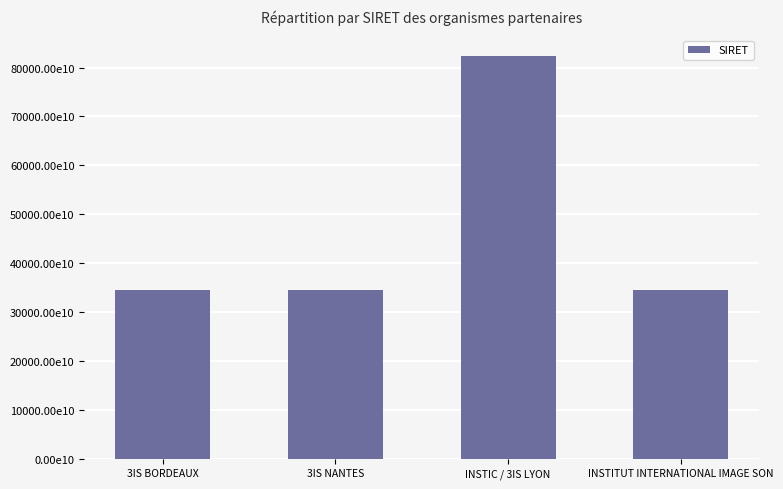

What is the average value?

46488692550038